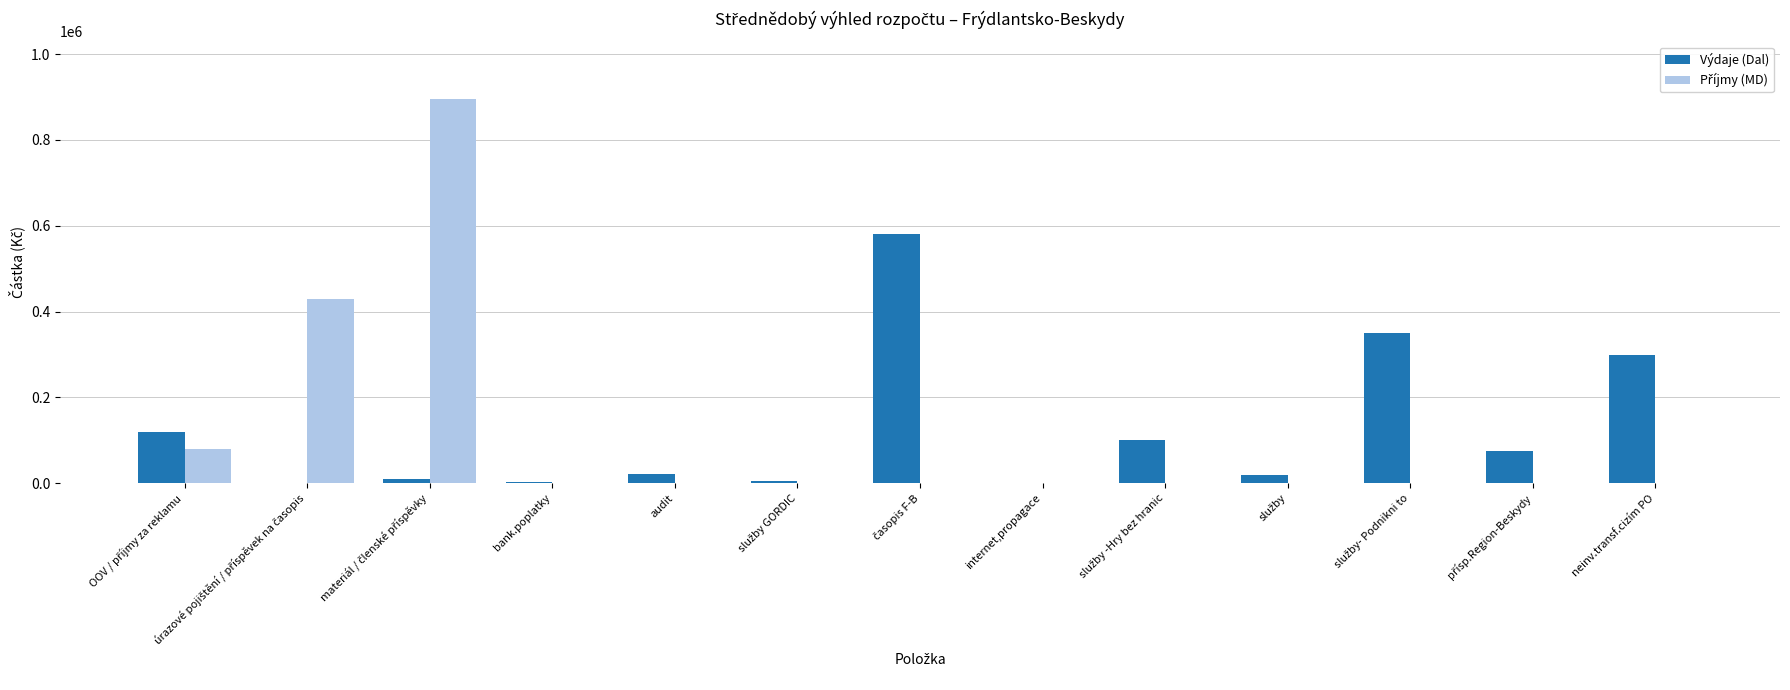

What is the greatest value displayed?

895000